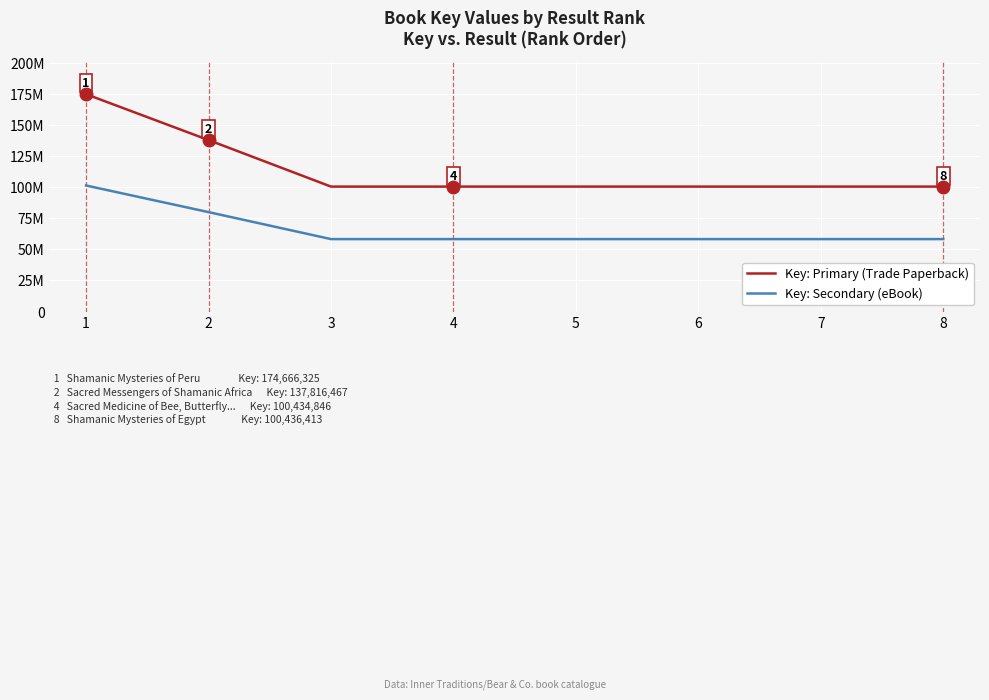

In Key: Secondary (eBook), how many points are lower than both neighbors (excluding endpoints)?

2